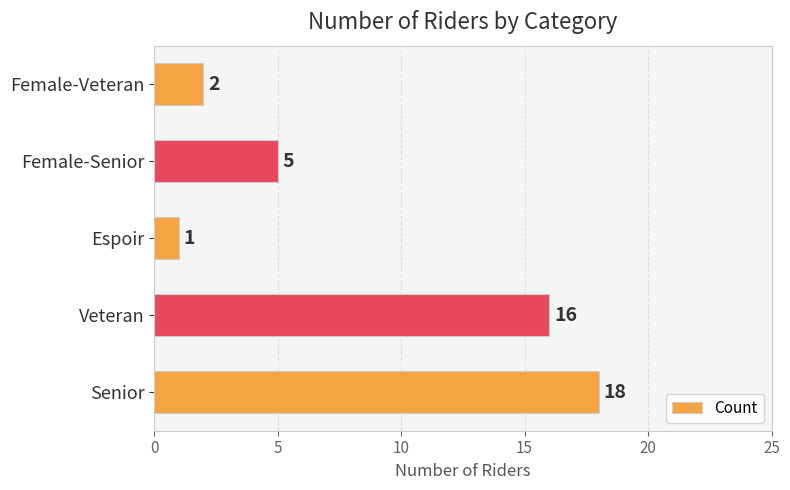

Which label corresponds to the smallest value in the chart?

Espoir